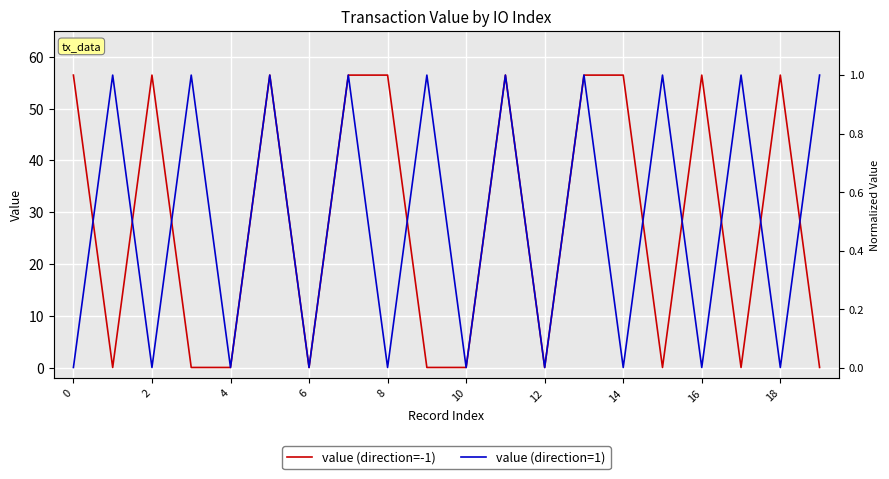

How many interior local valleys does the value (direction=-1) series have?

5